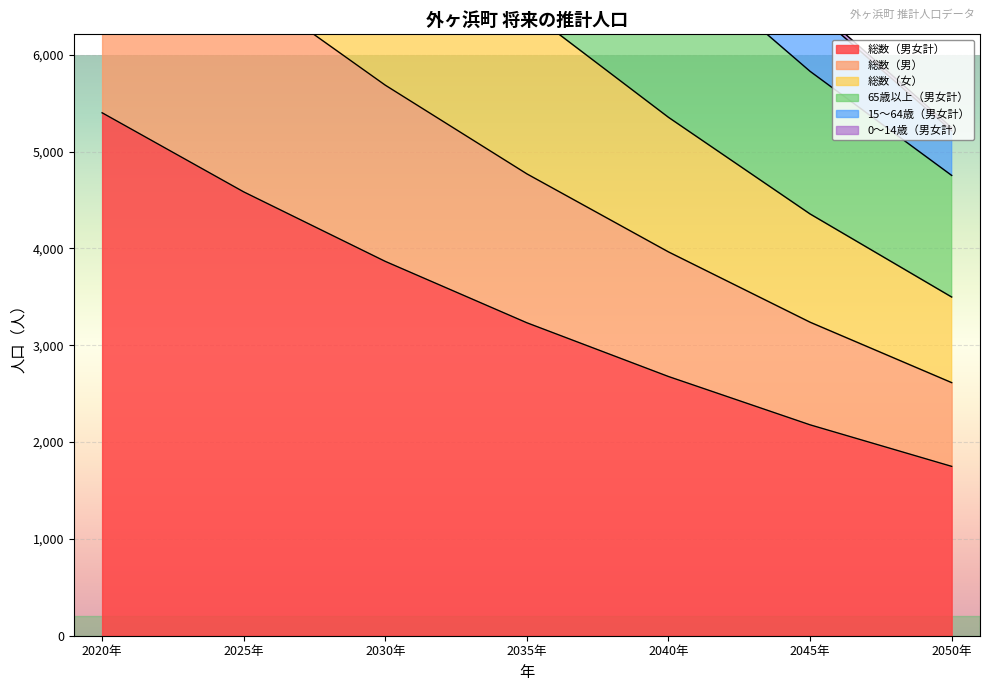

Which category has the lowest value in the 総数（男女計） series?

2050年